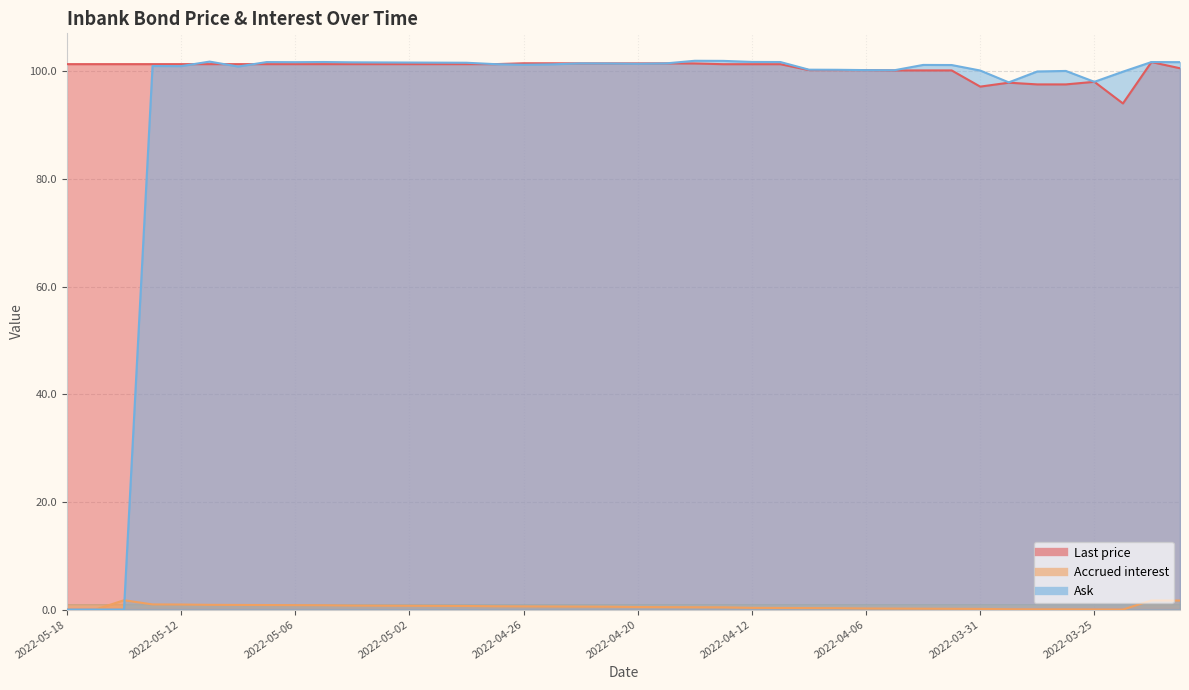

List the labels in order of Last price value, largest first.

2022-03-23, 2022-04-26, 2022-04-25, 2022-04-22, 2022-04-21, 2022-04-20, 2022-04-19, 2022-04-14, 2022-05-18, 2022-05-17, 2022-05-16, 2022-05-13, 2022-05-12, 2022-05-11, 2022-05-10, 2022-05-09, 2022-05-06, 2022-05-05, 2022-05-04, 2022-05-03, 2022-05-02, 2022-04-29, 2022-04-28, 2022-04-27, 2022-04-13, 2022-04-12, 2022-04-11, 2022-03-22, 2022-04-08, 2022-04-07, 2022-04-06, 2022-04-05, 2022-04-04, 2022-04-01, 2022-03-25, 2022-03-30, 2022-03-29, 2022-03-28, 2022-03-31, 2022-03-24